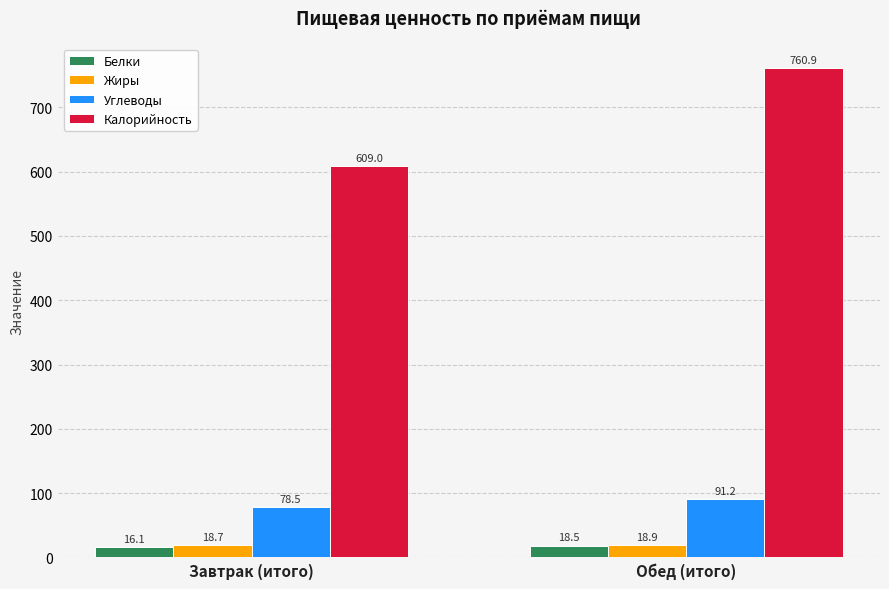

Are the bars grouped side by side (vs. stacked)?

Yes